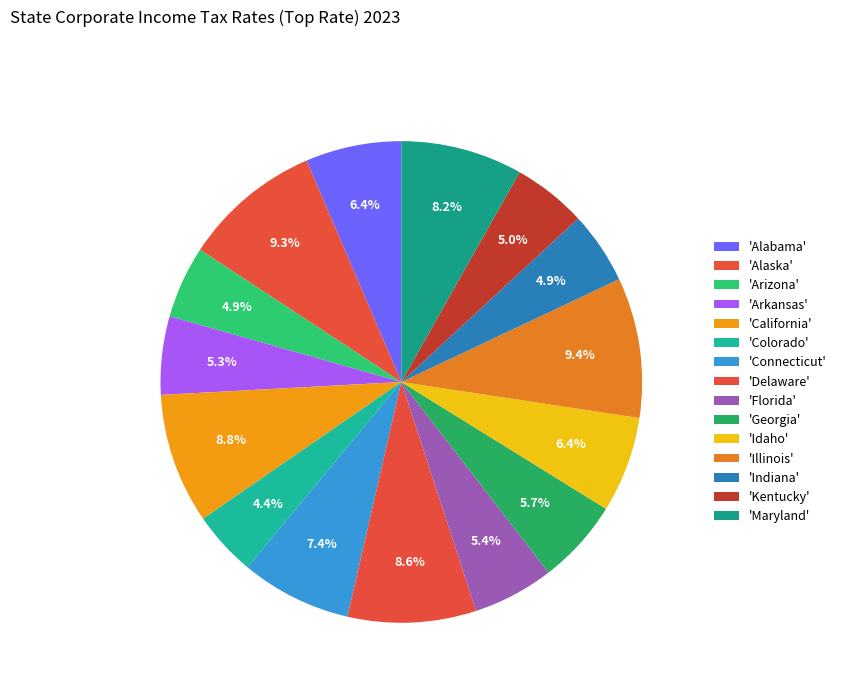

How many segments does this pie chart have?

15